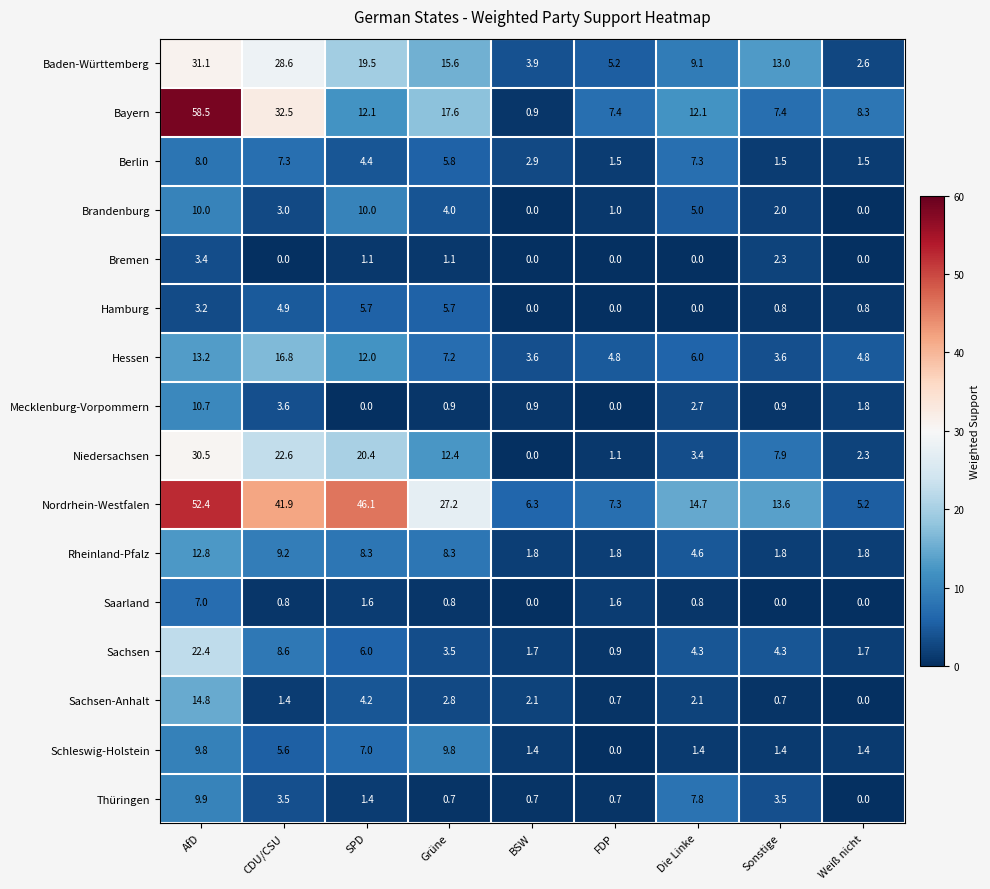

The value of Bayern at Weiß nicht is 8.3. True or false?

True